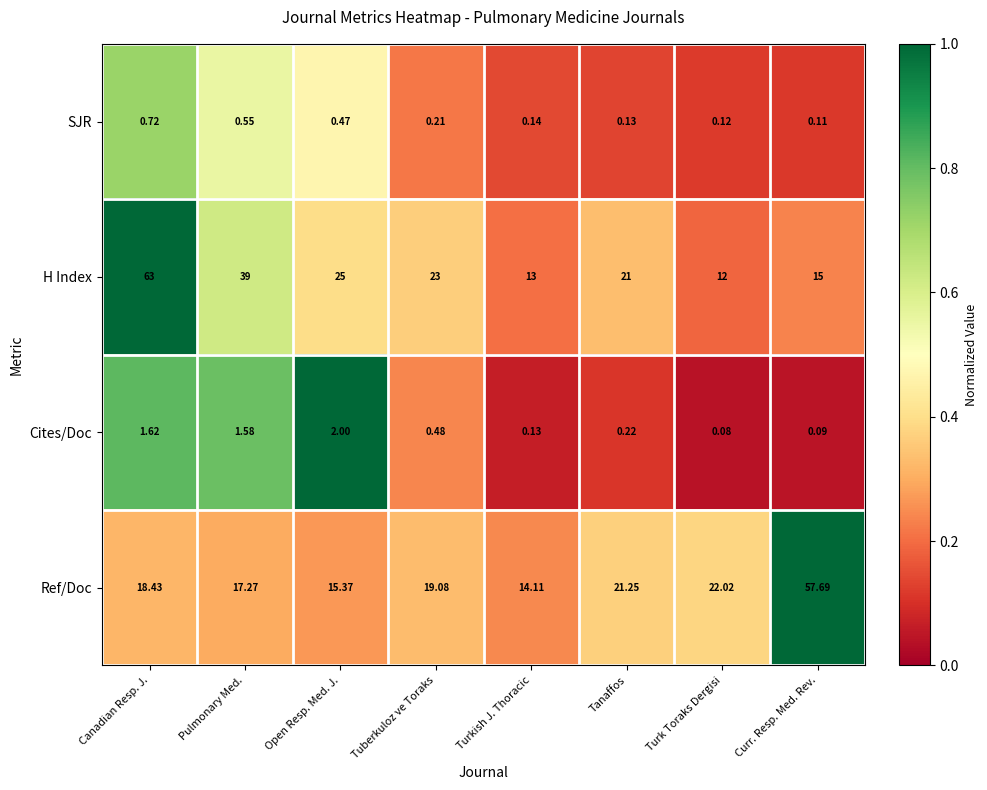

At which label is SJR closest to 0?

Curr. Resp. Med. Rev.